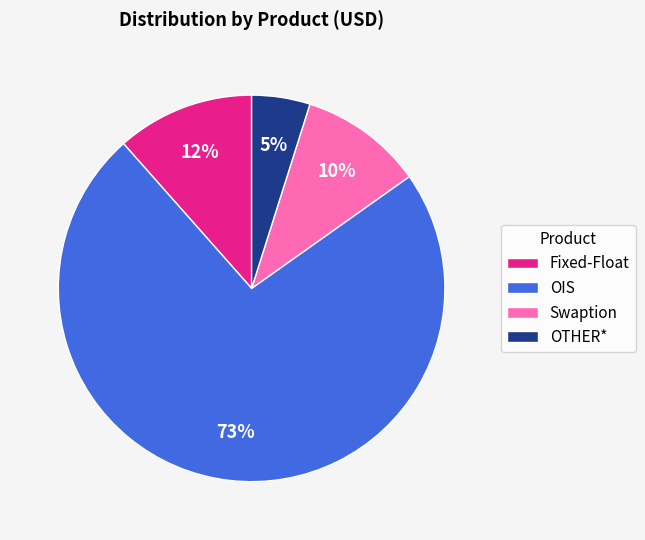

How many segments does this pie chart have?

4